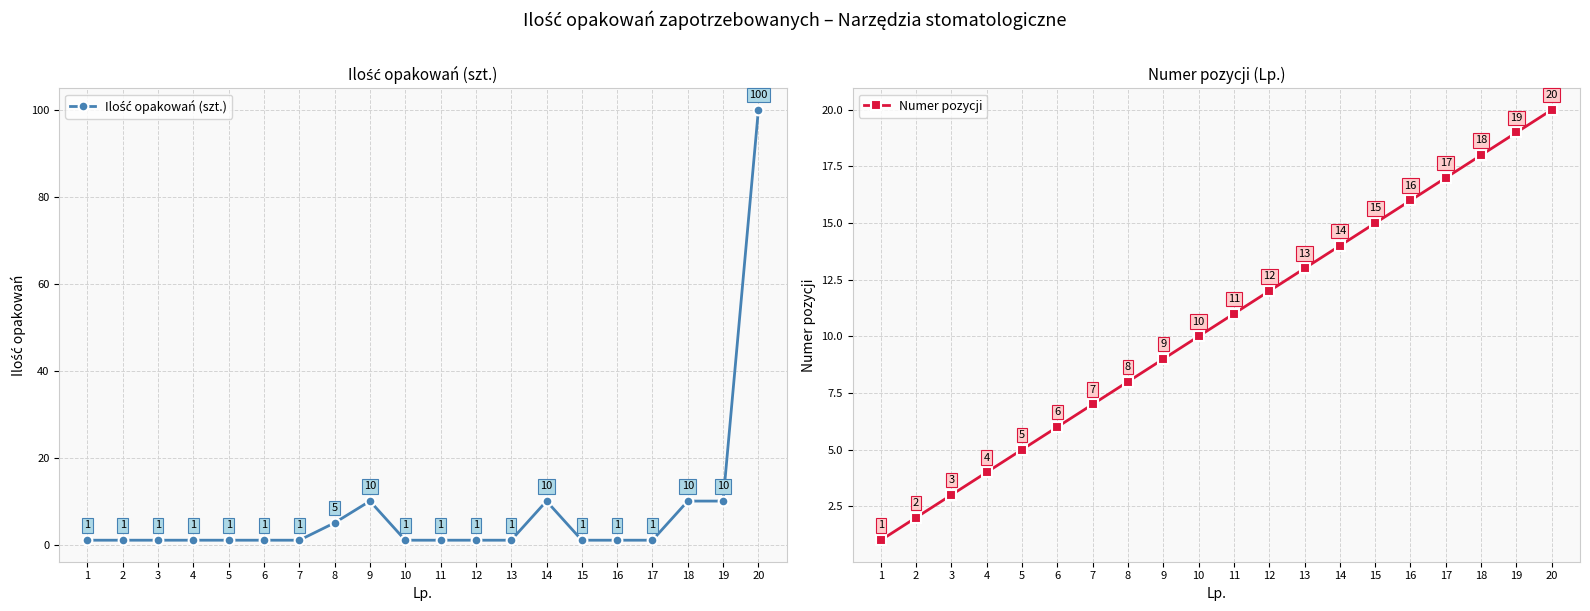

Count the number of data series in this chart.

2